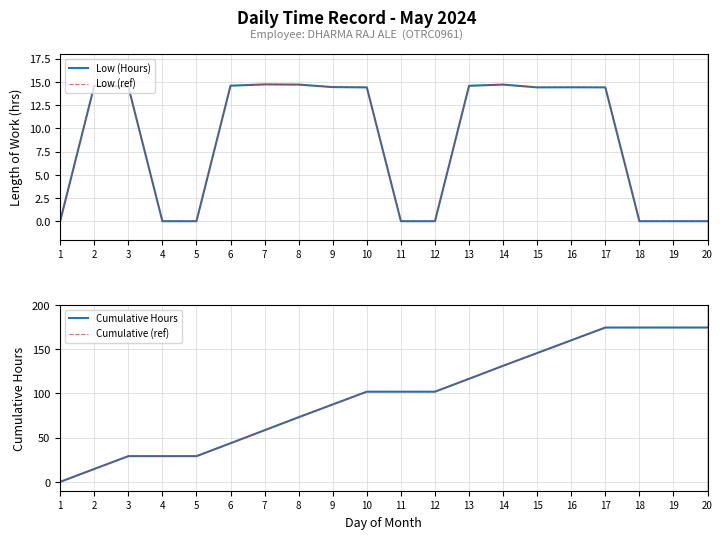

True or false: Cumulative Hours has a value of 8.7 at 5.

False